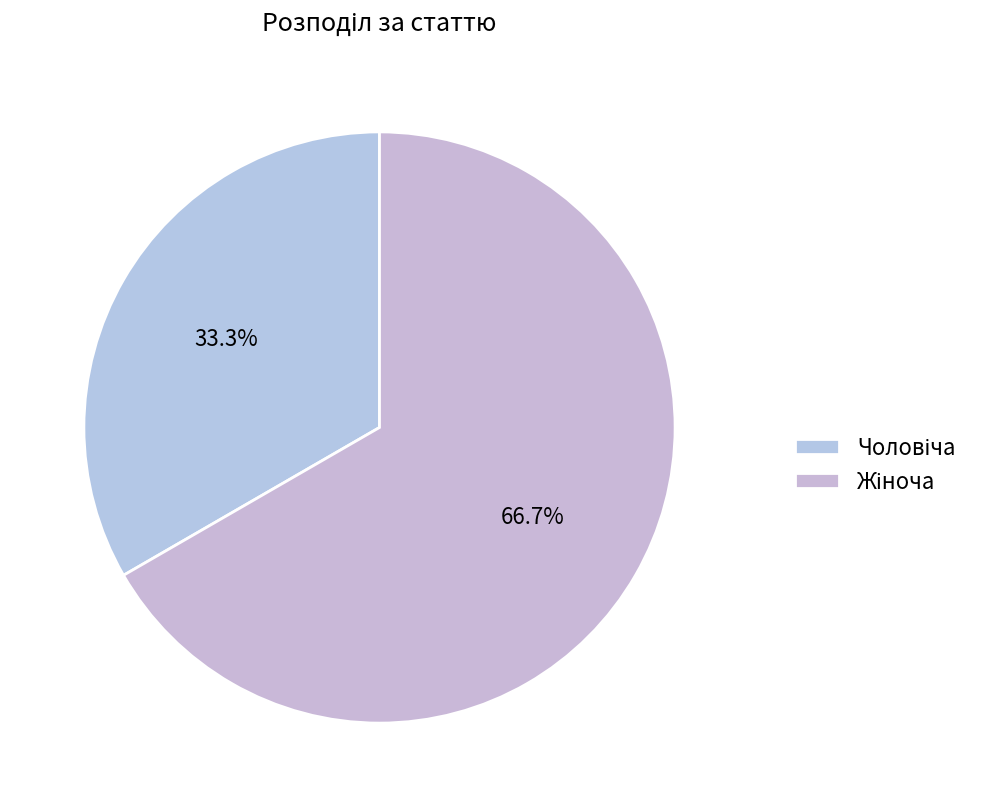

How many slices are in this pie chart?

2